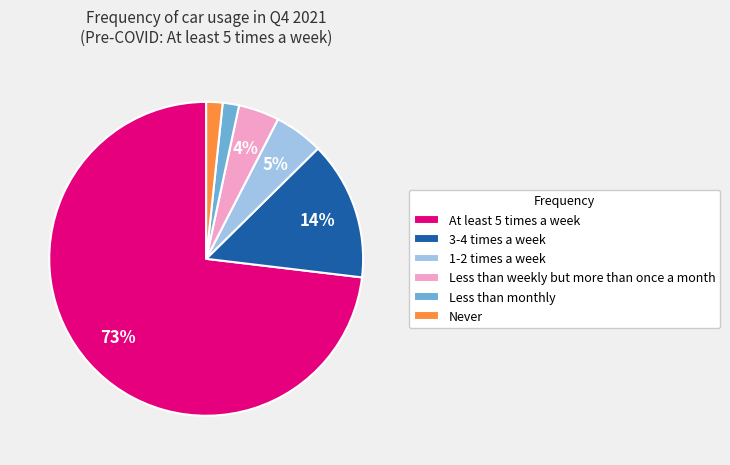

What percentage is the 1-2 times a week slice, to the nearest percent?

5%